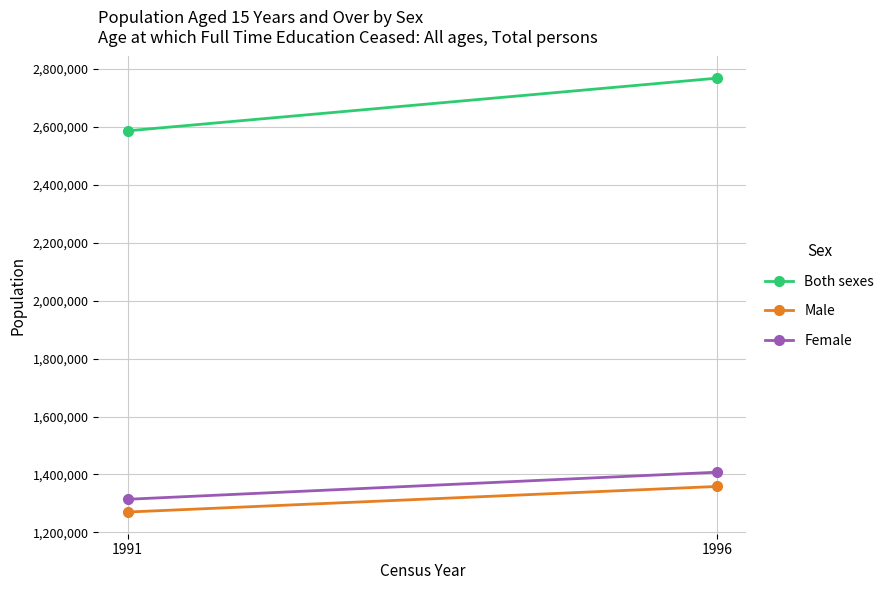

How many distinct data groups are displayed?

3